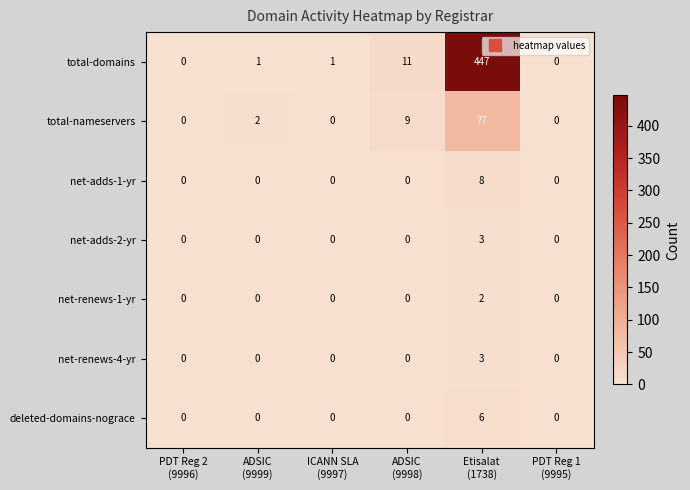

What is the spread (max minus min) of values at ADSIC
(9999)?

2